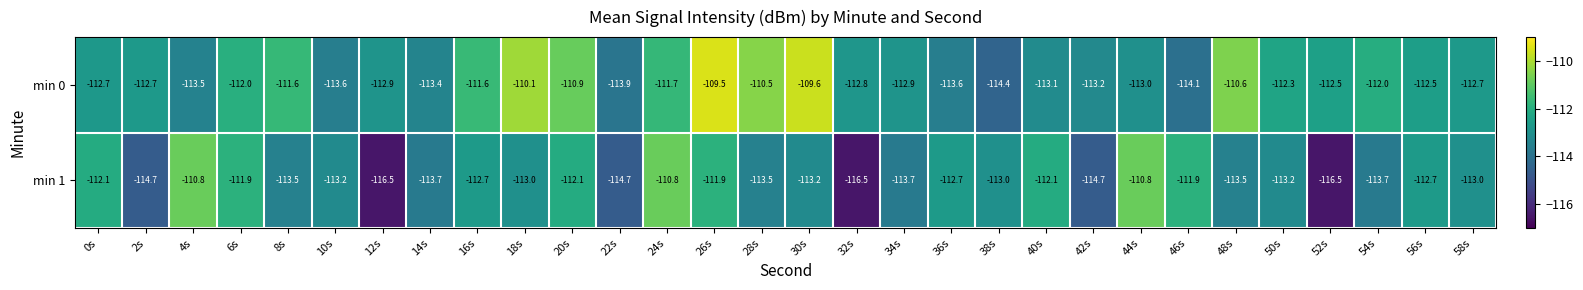

List the series in order of their peak value, lowest first.

min 1, min 0